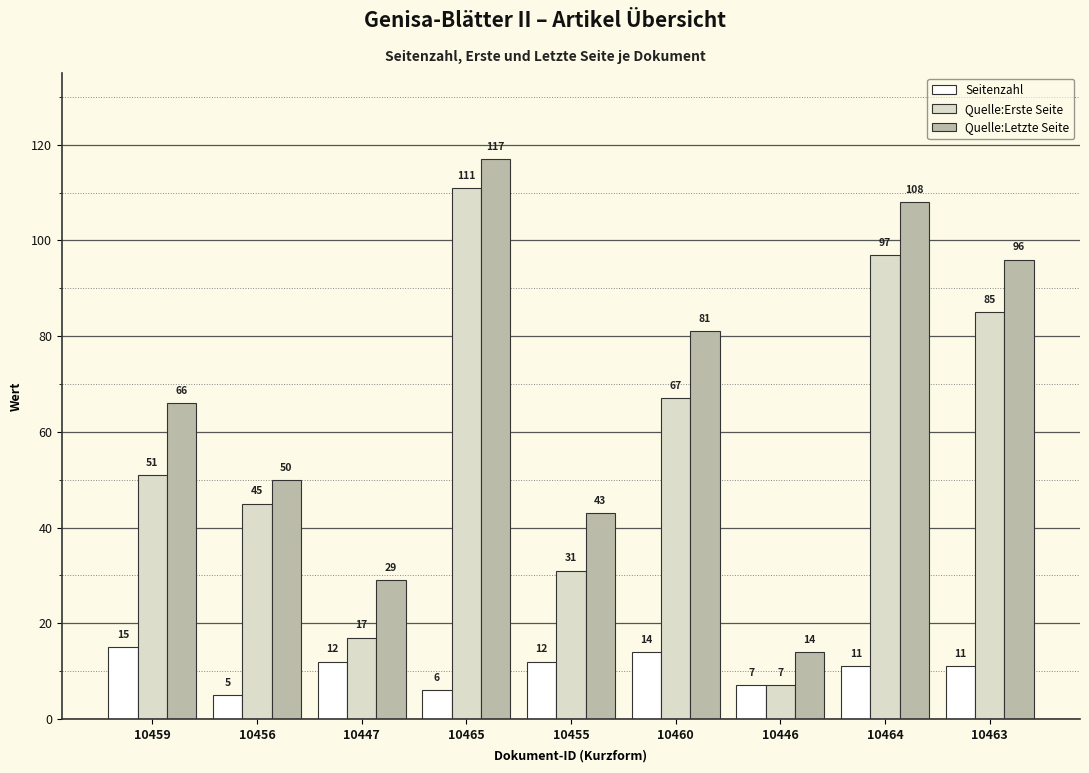

Which category has the highest value across all series?

10465